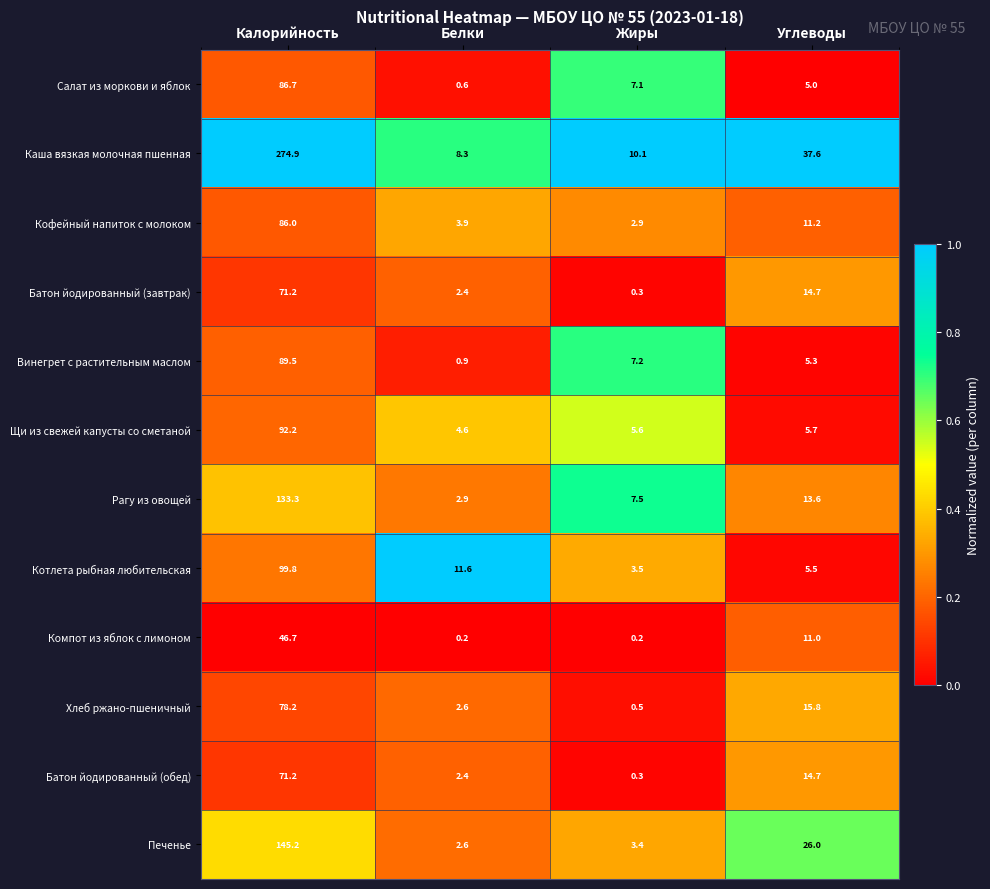

Which series changed the most between Белки and Углеводы?

Каша вязкая молочная пшенная